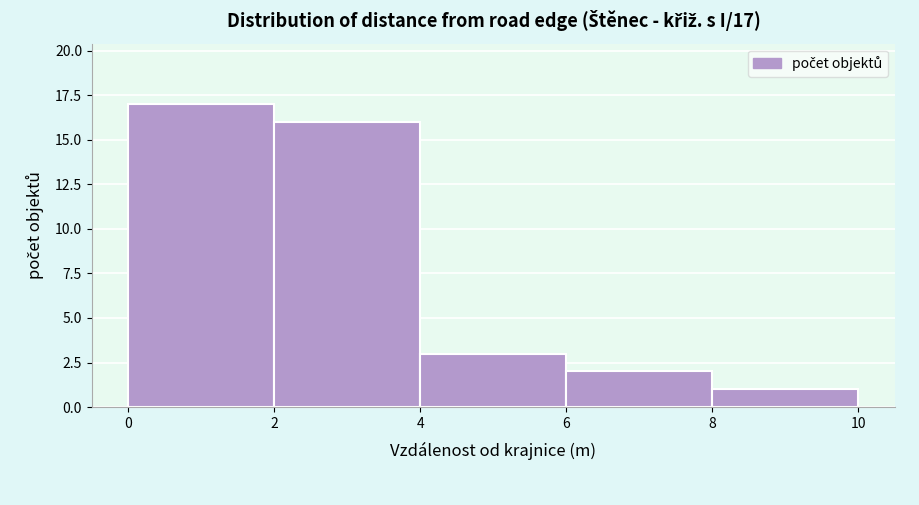

Which range on the x-axis has the tallest bar?

0 to 2